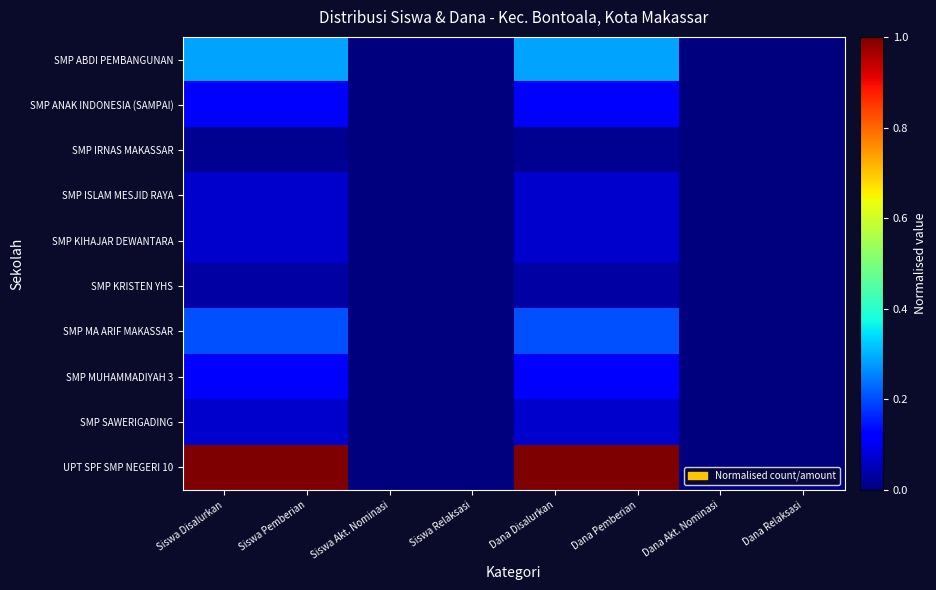

List the series in order of their peak value, lowest first.

SMP IRNAS MAKASSAR, SMP KRISTEN YHS, SMP ISLAM MESJID RAYA, SMP KIHAJAR DEWANTARA, SMP SAWERIGADING, SMP ANAK INDONESIA (SAMPAI), SMP MUHAMMADIYAH 3, SMP MA ARIF MAKASSAR, SMP ABDI PEMBANGUNAN, UPT SPF SMP NEGERI 10